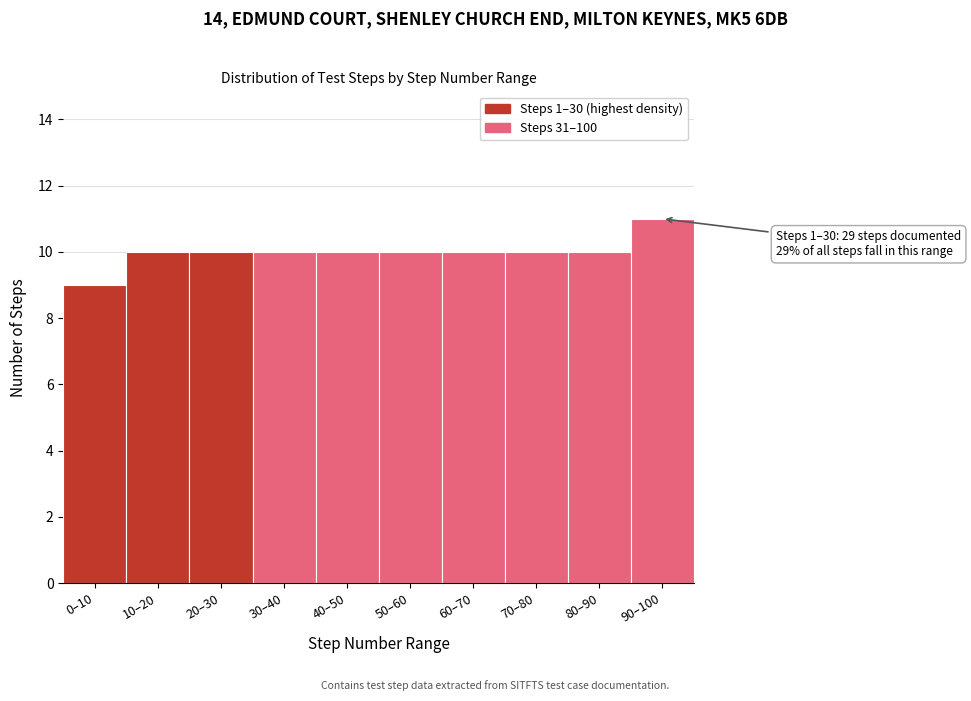

Reading right to left, extract all data points from this chart.

11	10	10	10	10	10	10	10	10	9